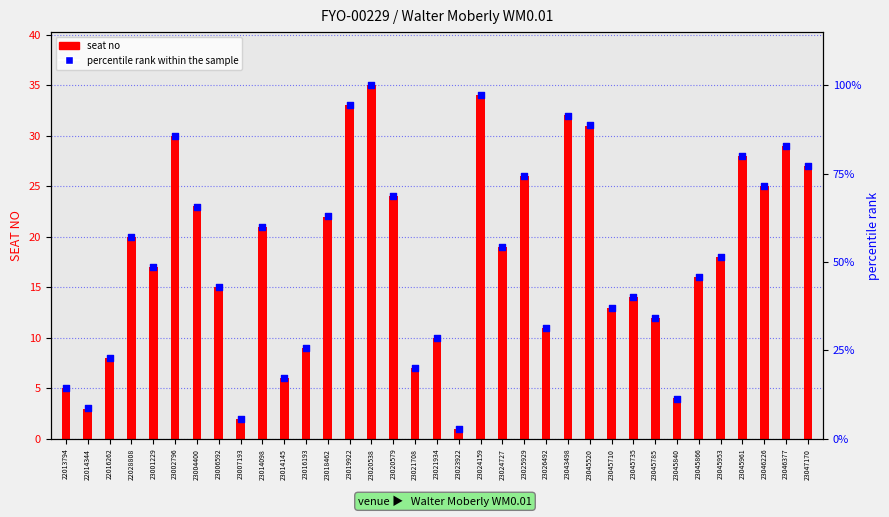

Which series reaches the maximum Y coordinate?

percentile rank within the sample